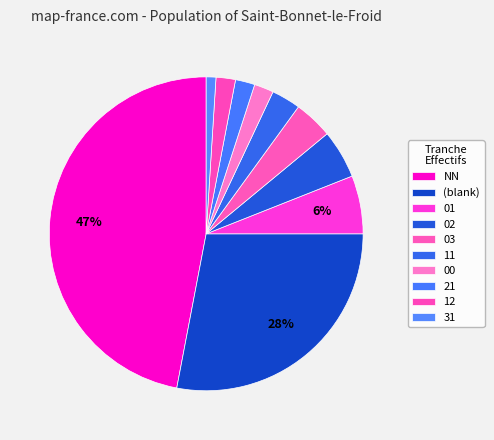

How many segments does this pie chart have?

10